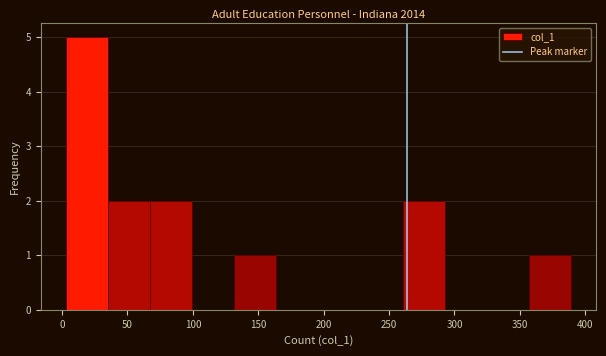

Reading left to right, transcribe this chart: for each bar, give the range it covers on the x-axis and its height. Neither the bar edges nor the heights are printed on the chart, so give them approximately, as read against the axes.

5 to 35: 5
35 to 65: 2
65 to 100: 2
100 to 130: 0
130 to 165: 1
165 to 195: 0
195 to 230: 0
230 to 260: 0
260 to 295: 2
295 to 325: 0
325 to 355: 0
355 to 390: 1